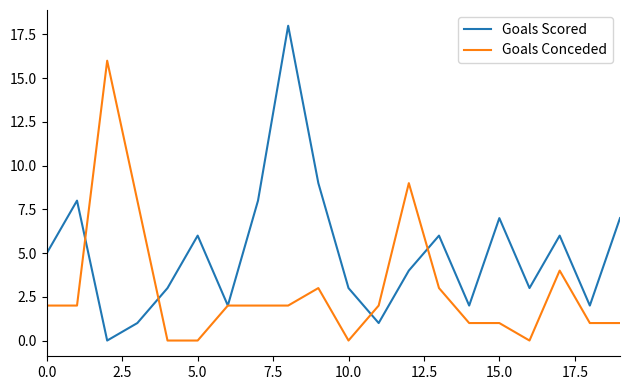

How many interior local peaks does the Goals Scored series have?

6